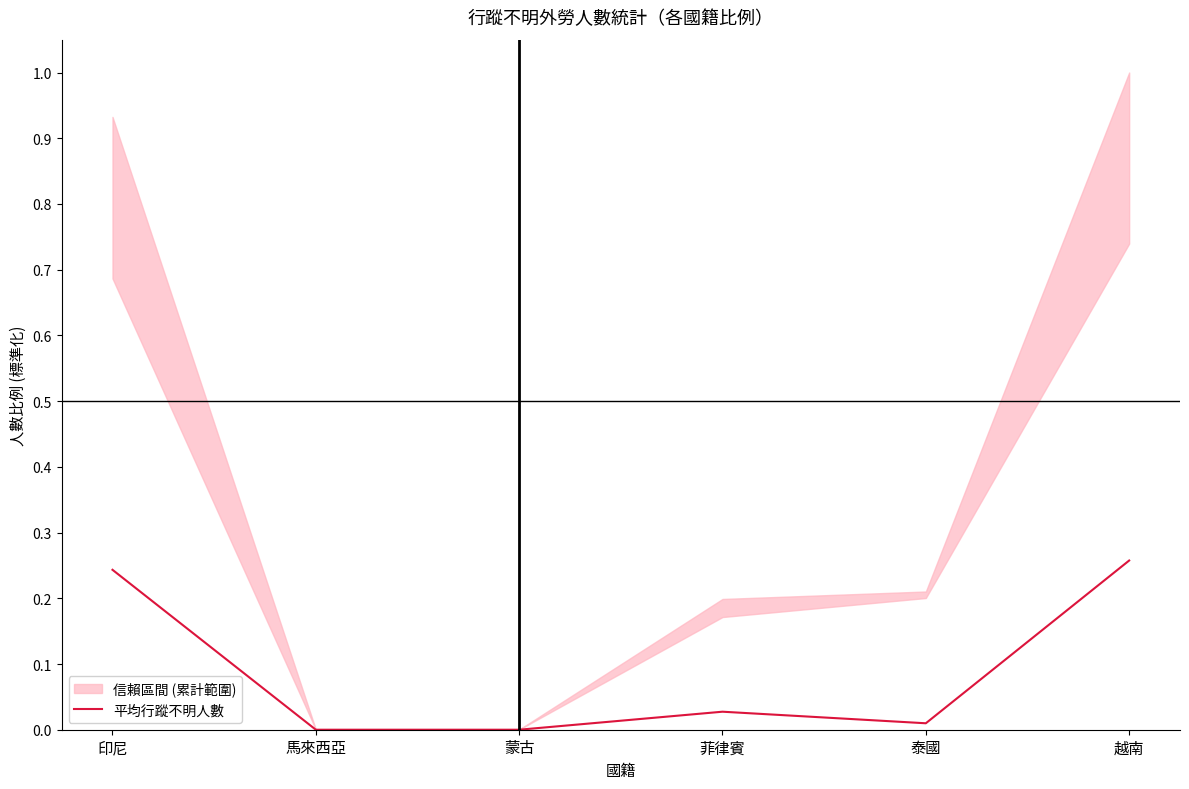

What is the change in value from 印尼 to 蒙古?

-0.2